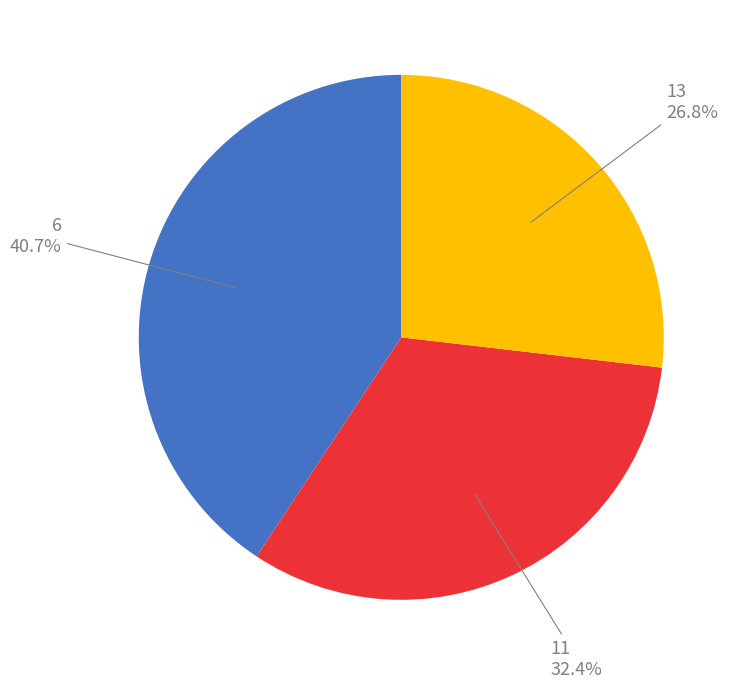

How many slices are in this pie chart?

3